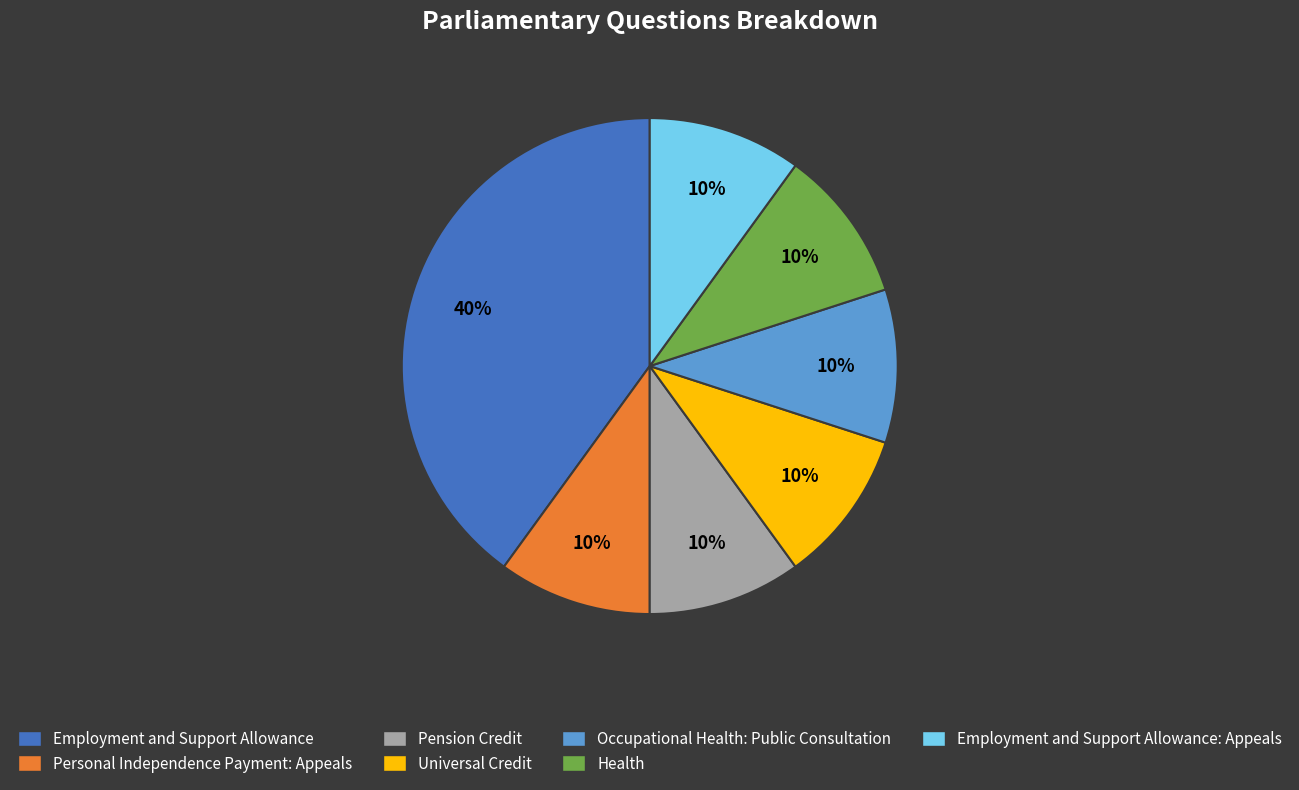

To the nearest percent, what is the average slice percentage?

14%